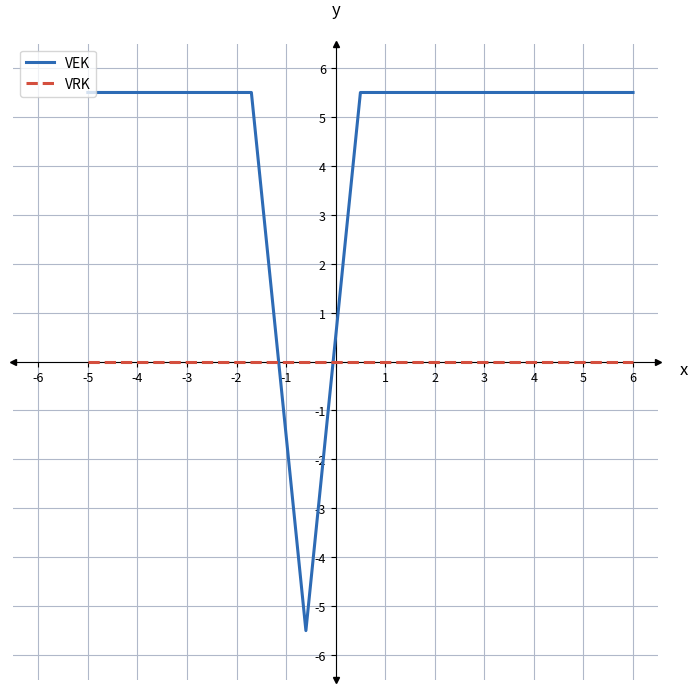

Which series has the widest spread of values?

VEK